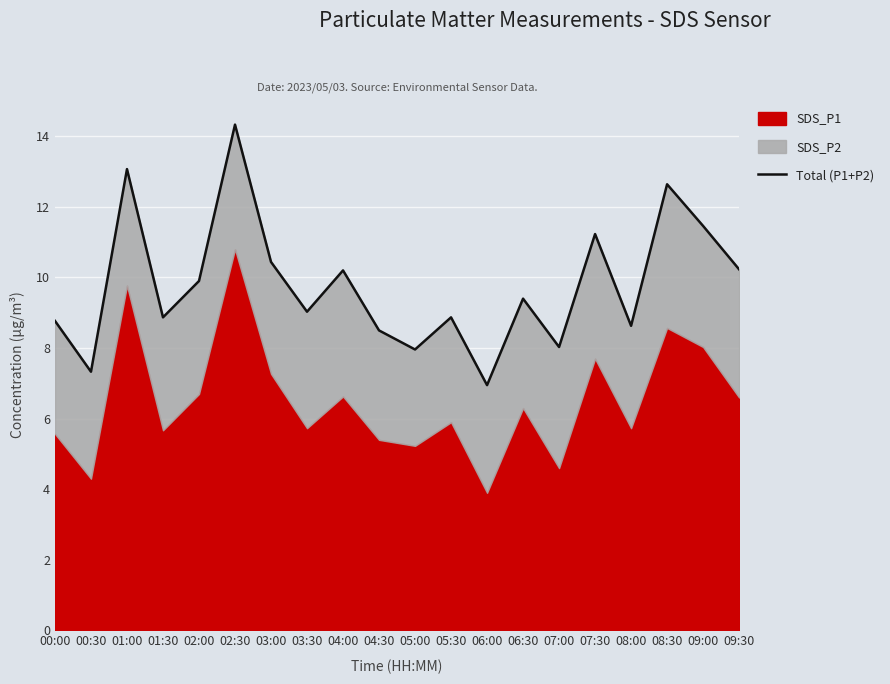

List the labels in order of value, largest first.

02:30, 01:00, 08:30, 09:00, 07:30, 03:00, 09:30, 04:00, 02:00, 06:30, 03:30, 01:30, 05:30, 00:00, 08:00, 04:30, 07:00, 05:00, 00:30, 06:00